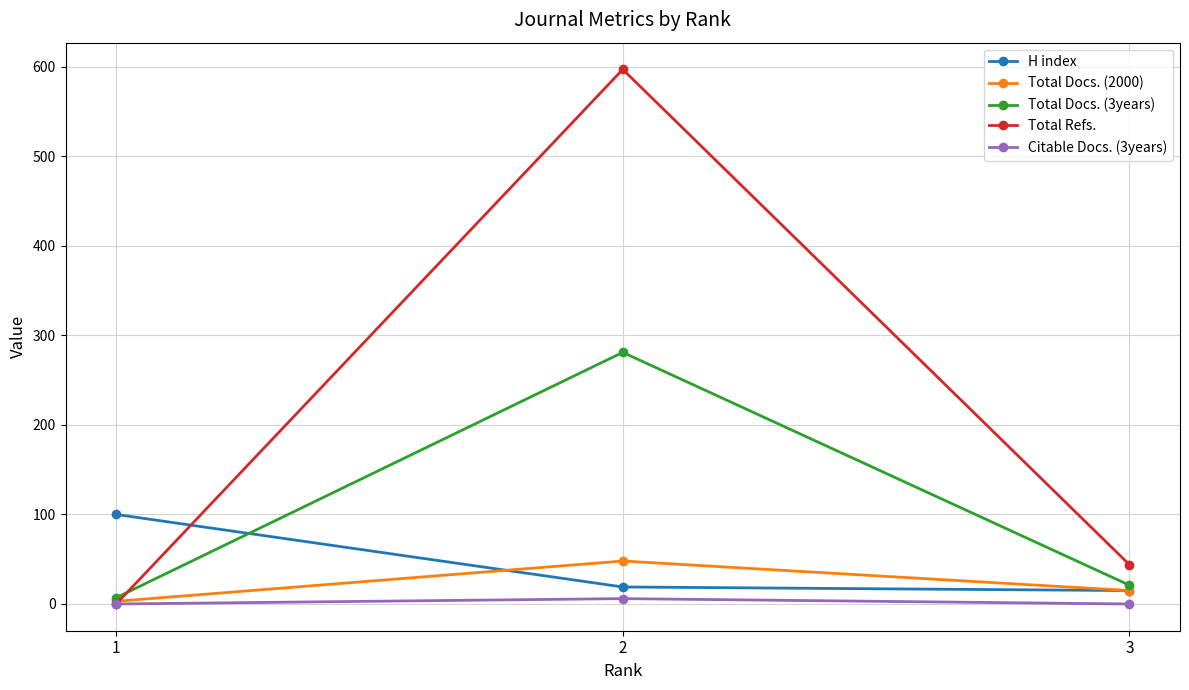

Which series has the largest range (max minus min)?

Total Refs.